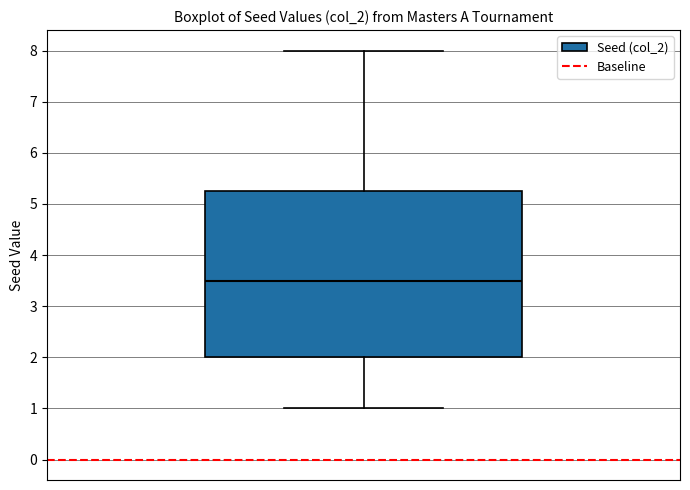

Read this box plot against the y-axis: the position of the median line, the range covered by the box, and the ends of both whiskers. The values are not printed on the chart, so give them approximately, as read against the axis.

median 3.5, box 2.0 to 5.3, whiskers 1.0 to 8.0